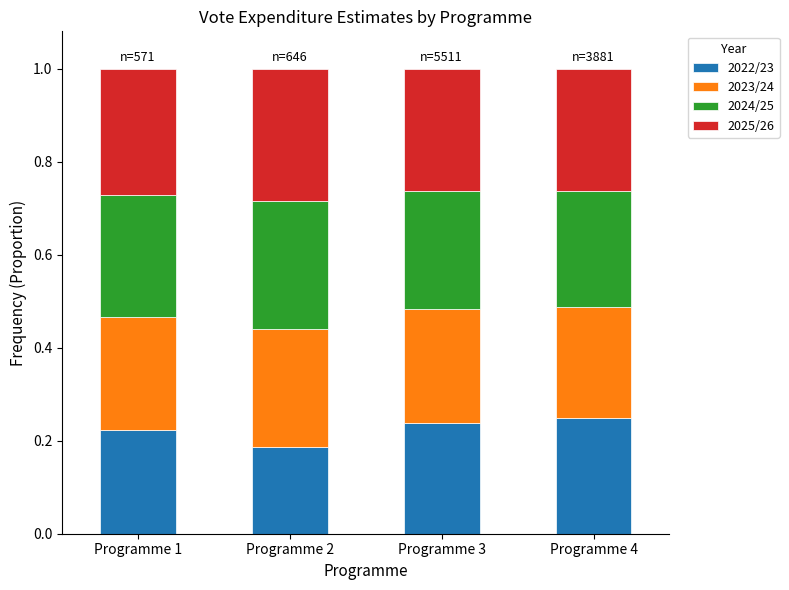

What is the total value across all series at Programme 3?

1.0